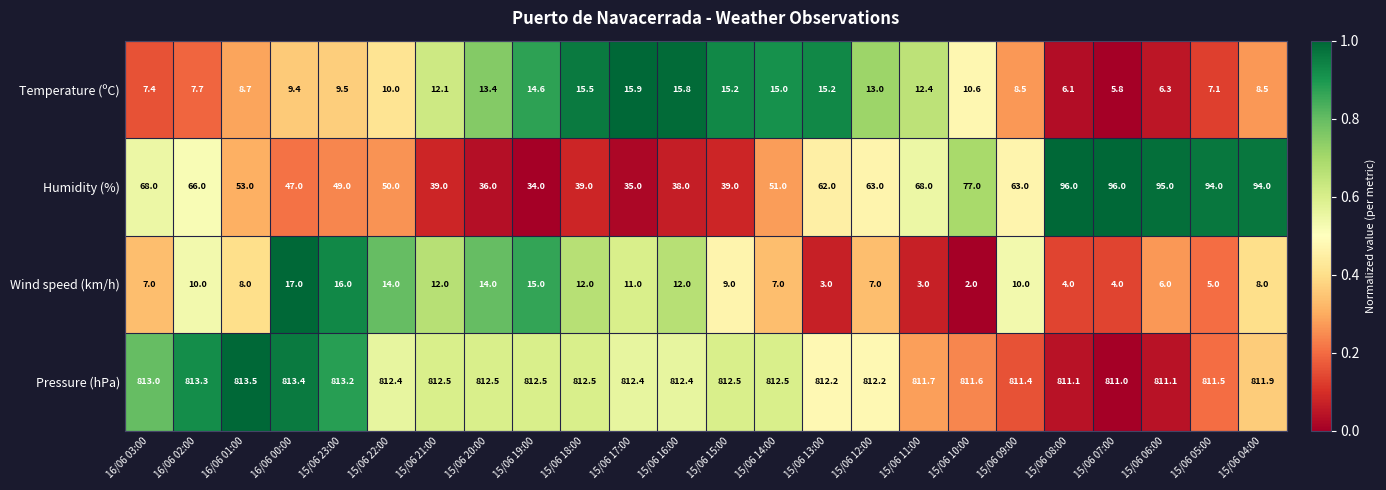

Is it true that Humidity (%) equals 117.9 at 16/06 03:00?

False